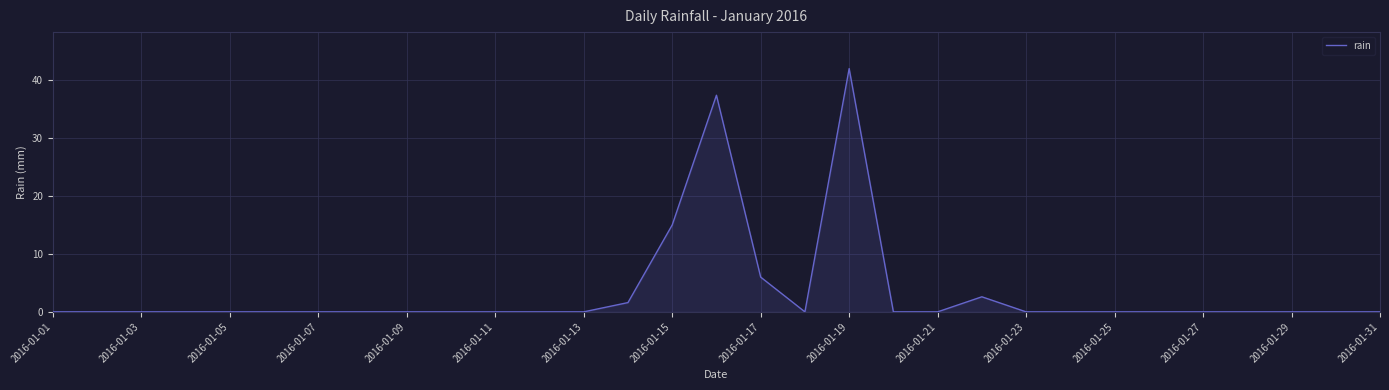

What is the maximum value shown in the chart?

42.0